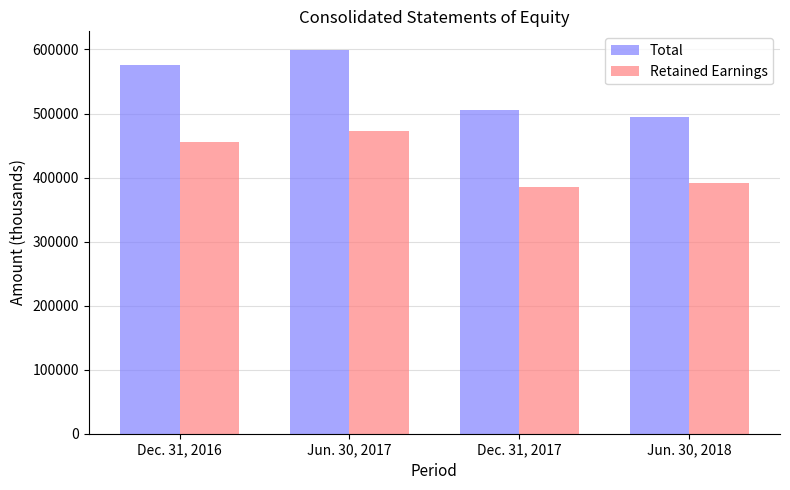

At how many categories does at least one series exceed 526141?

2